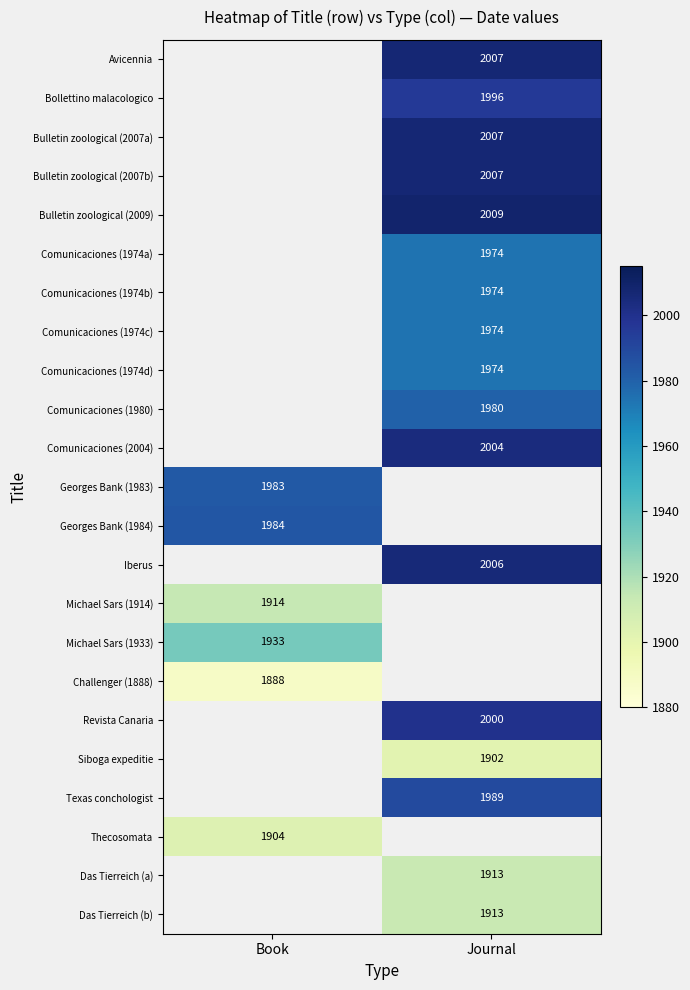

Is it true that Michael Sars (1933) equals 1933 at Book?

True